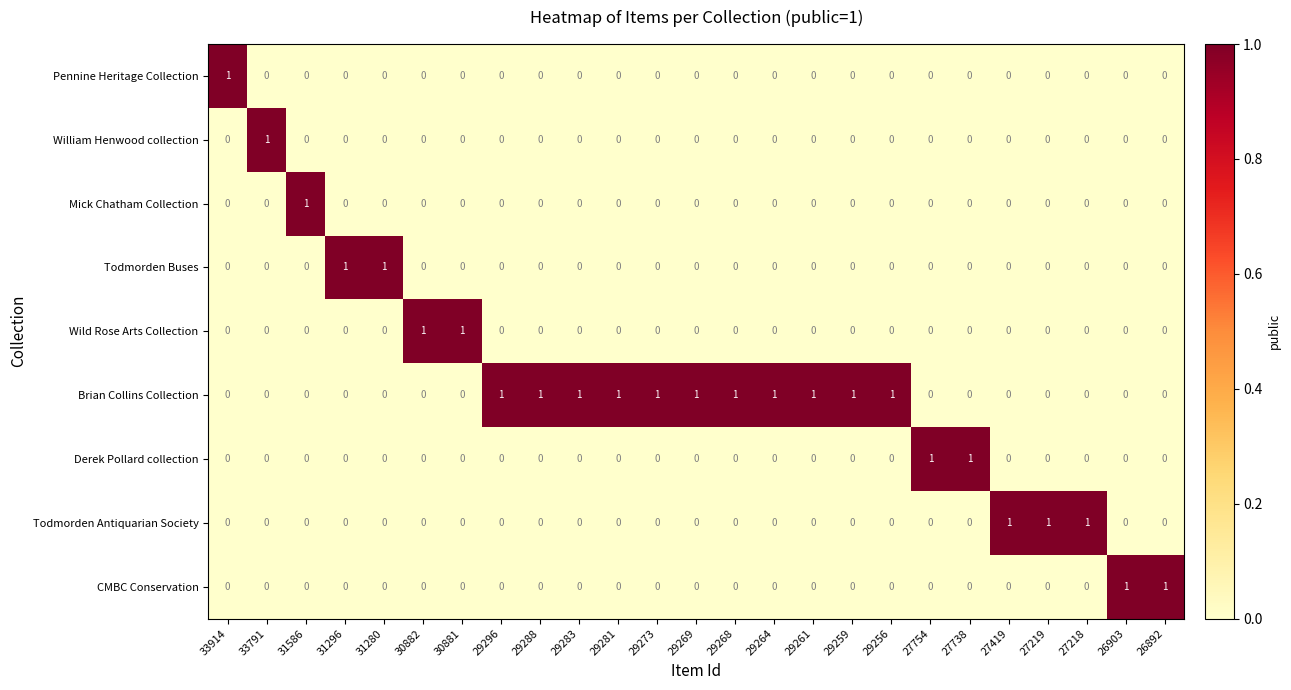

How many Wild Rose Arts Collection values are between 0 and 1?

25